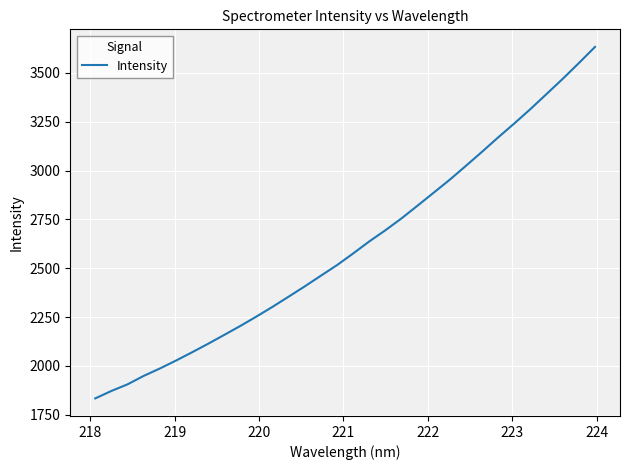

What is the minimum value shown in the chart?

1833.9